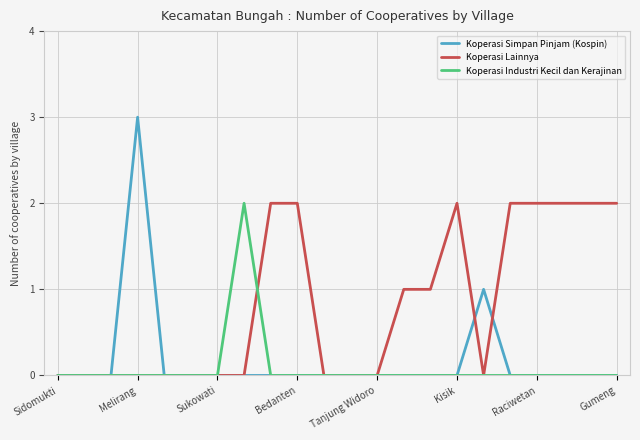

Which series has the largest total across all categories?

Koperasi Lainnya